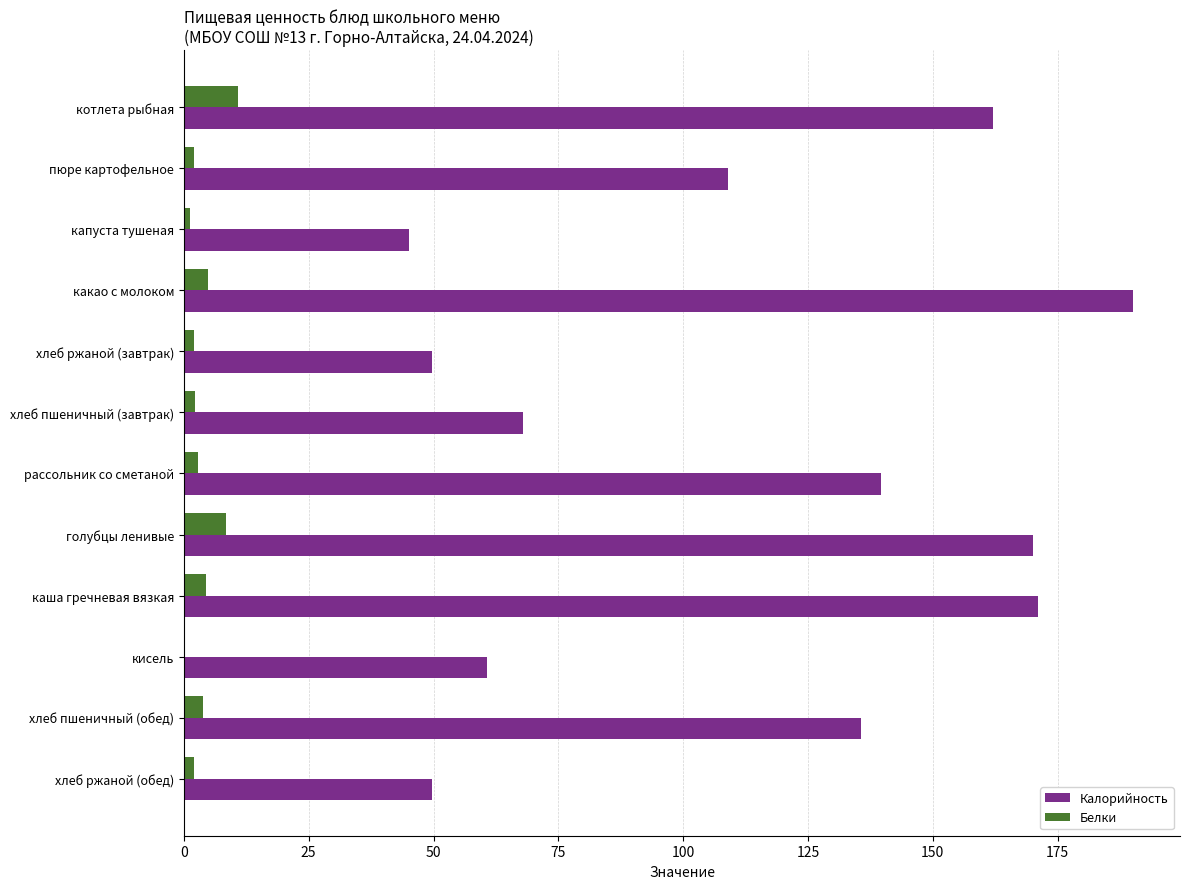

Which category has the highest value across all series?

какао с молоком